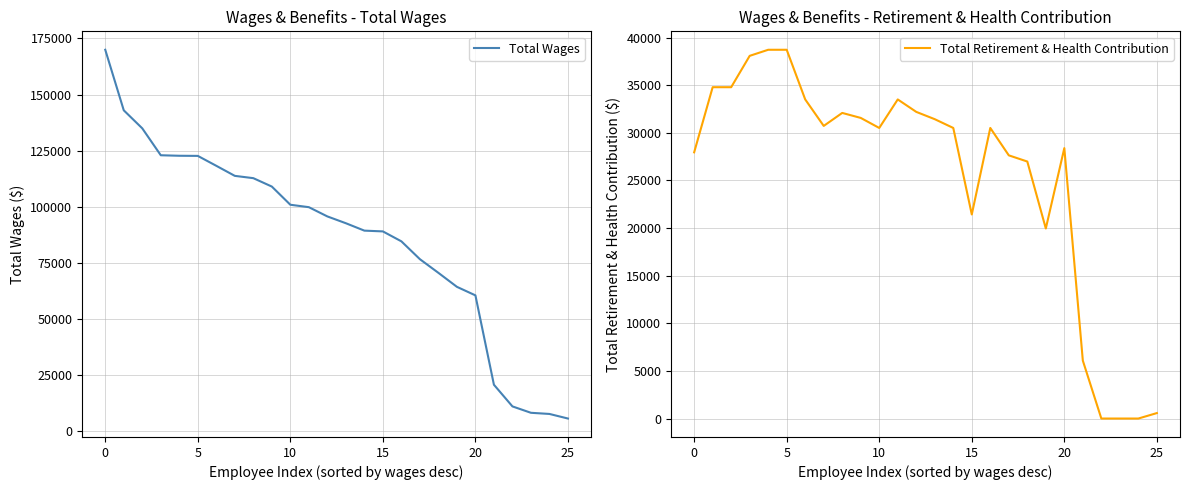

Does the chart display data point markers on the line(s)?

No